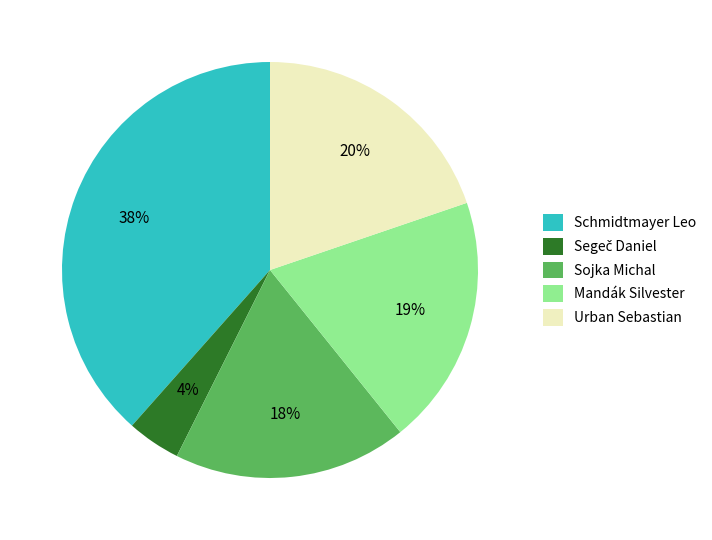

To the nearest percent, what percentage of the pie is Urban Sebastian?

20%